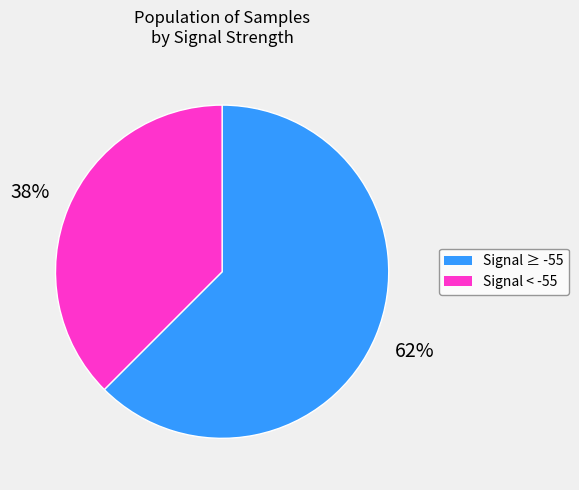

To the nearest percent, what is the average slice percentage?

50%